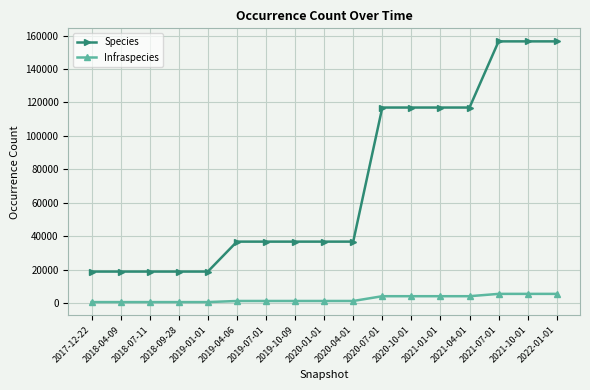

True or false: Species has a value of 16174 at 2019-07-01.

False